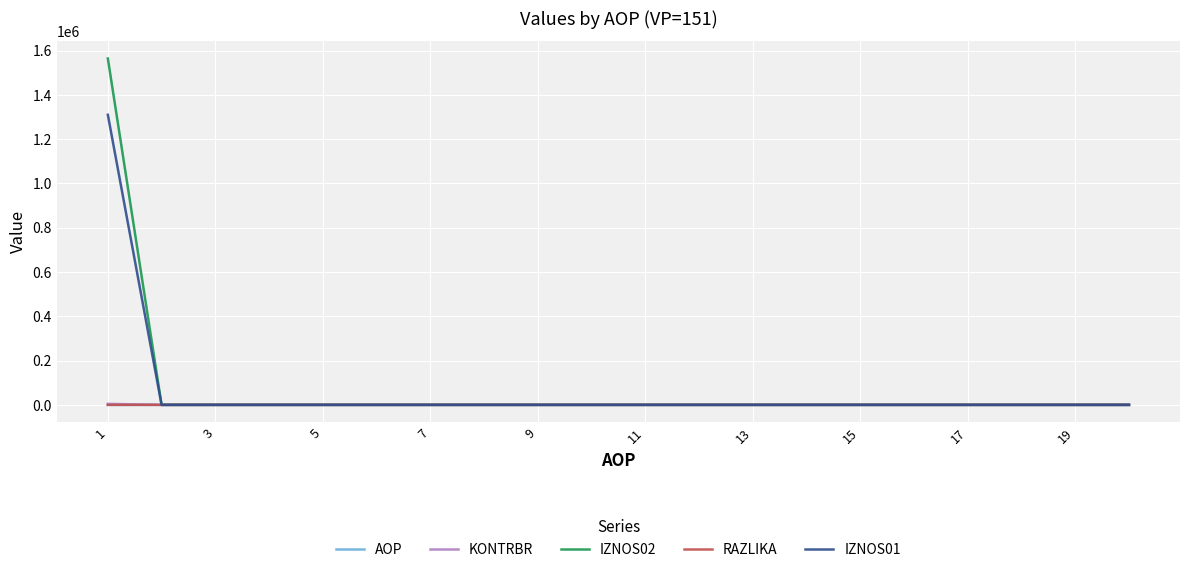

What is the average value of the IZNOS02 series?

78233.8